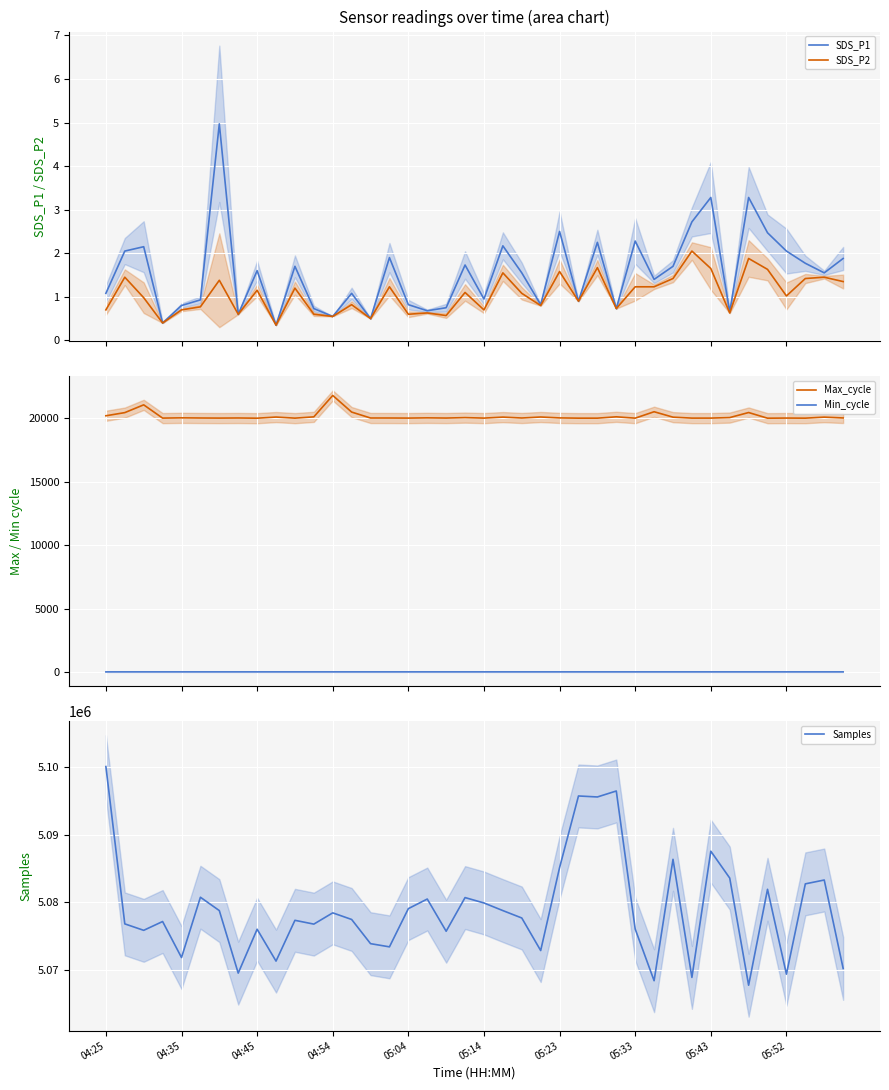

At how many categories does at least one series exceed 322915?

40